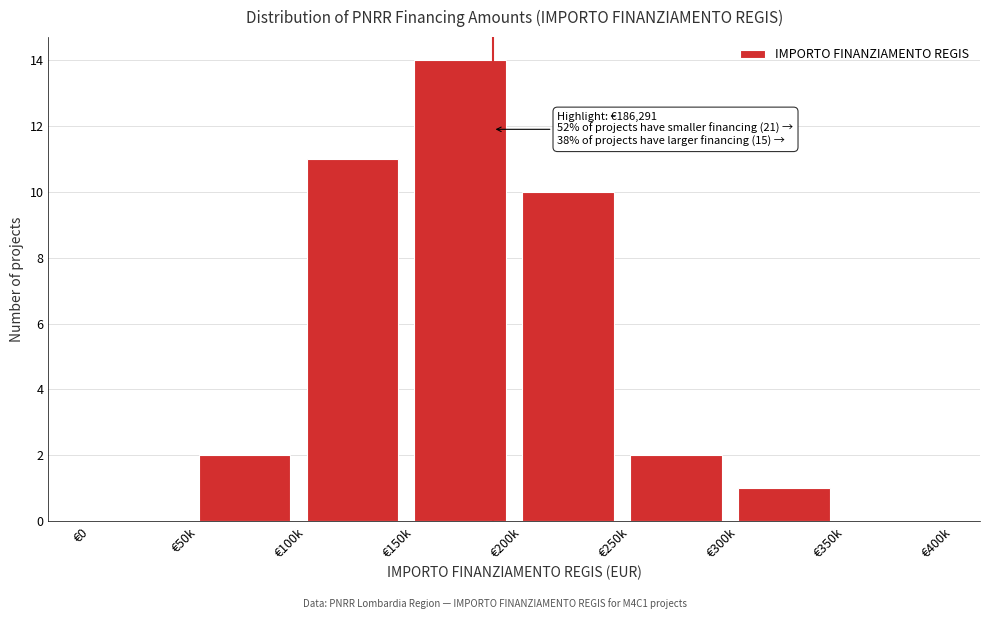

Reading left to right, what are all the values shown in this chart?

€0=0	€50k=2	€100k=11	€150k=14	€200k=10	€250k=2	€300k=1	€350k=0